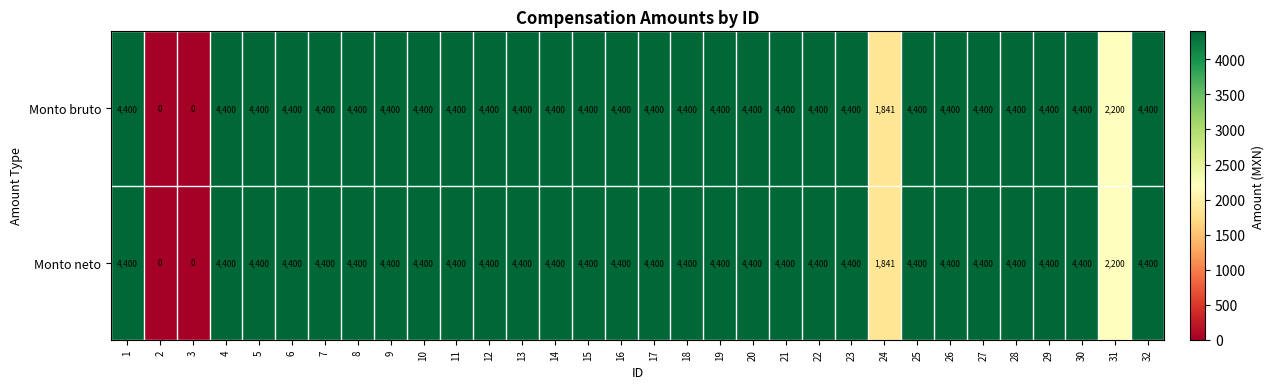

At how many categories does at least one series exceed 2932?

28